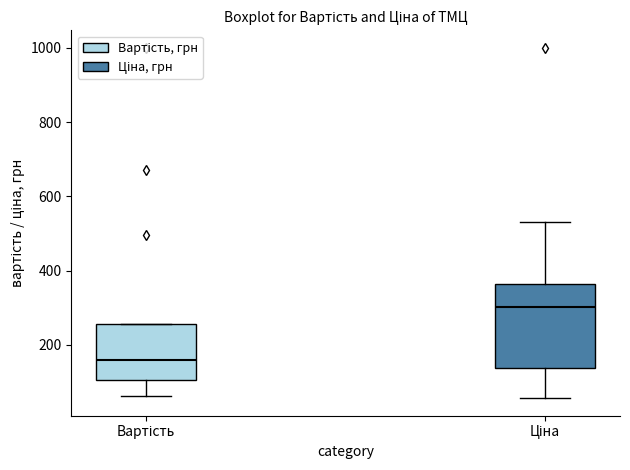

Which box's median line is the lowest?

Вартість